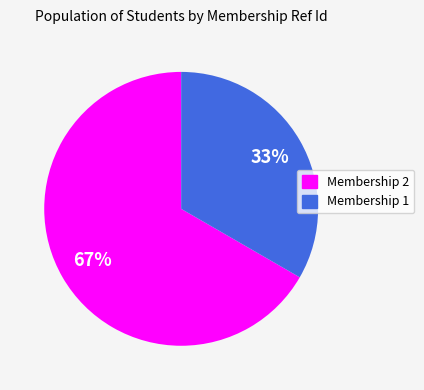

To the nearest percent, what is the average slice percentage?

50%